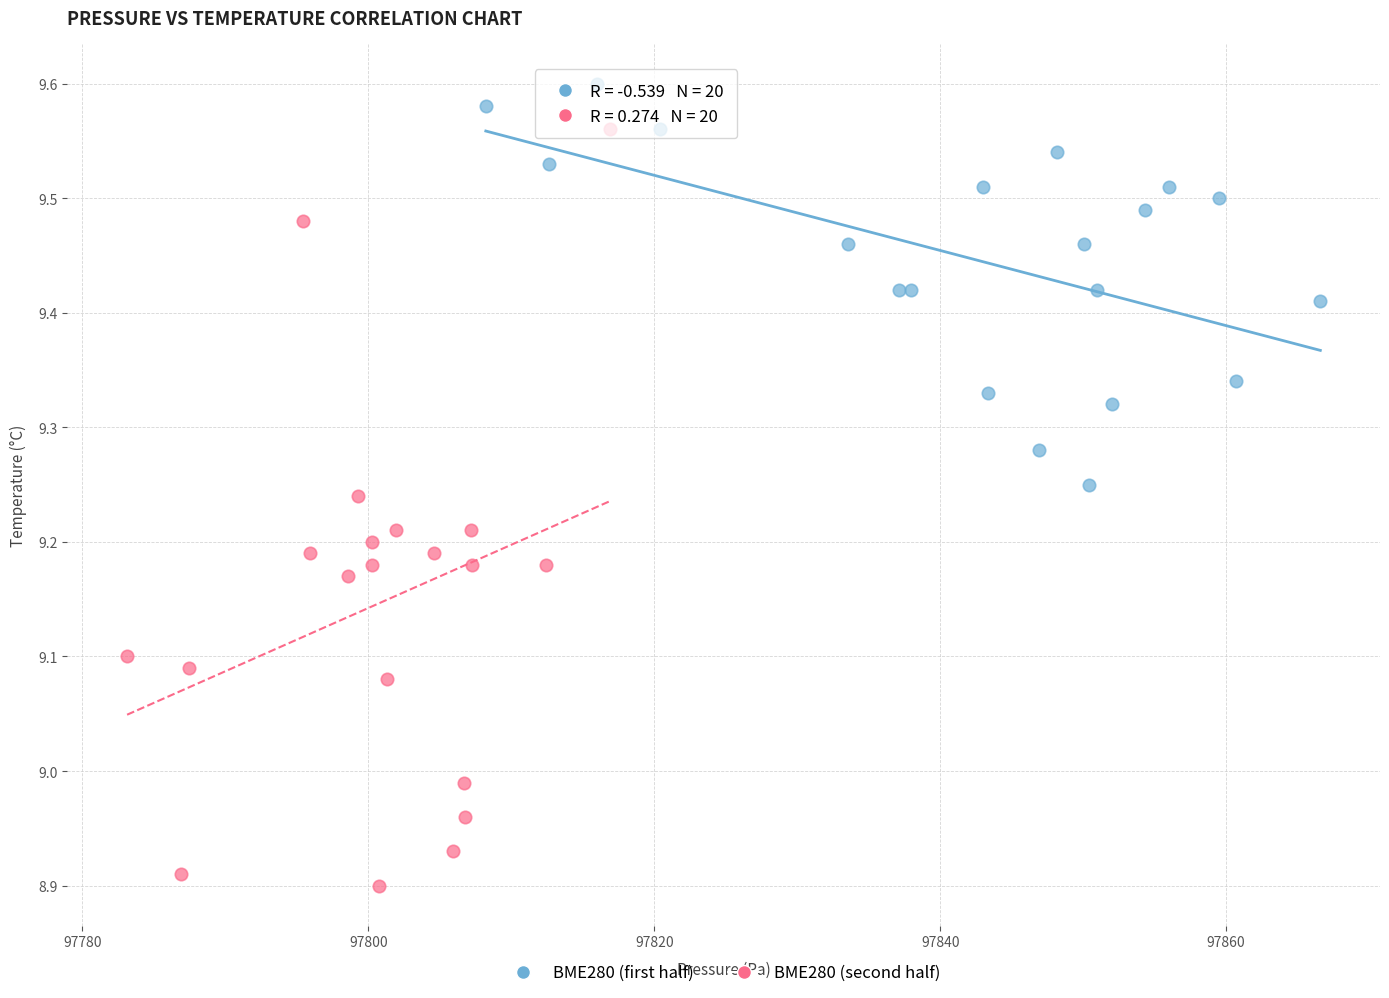

What are all the series names shown in the legend?

BME280 (first half), BME280 (second half)